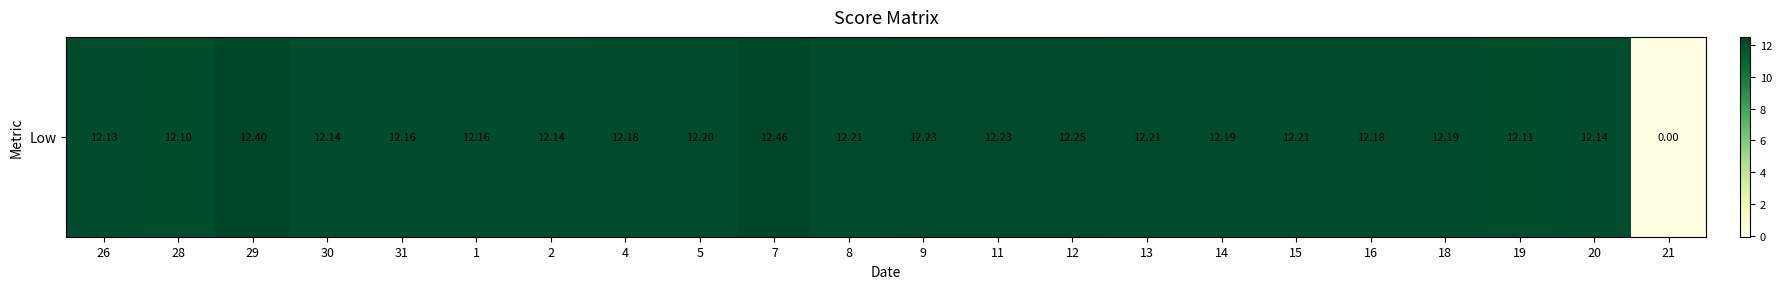

List the labels in order of value, smallest first.

21, 28, 19, 26, 30, 2, 20, 31, 1, 4, 16, 14, 18, 5, 8, 13, 15, 9, 11, 12, 29, 7